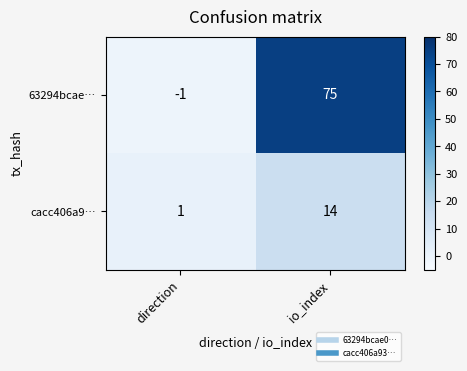

What is the average value of the cacc406a9… series?

8